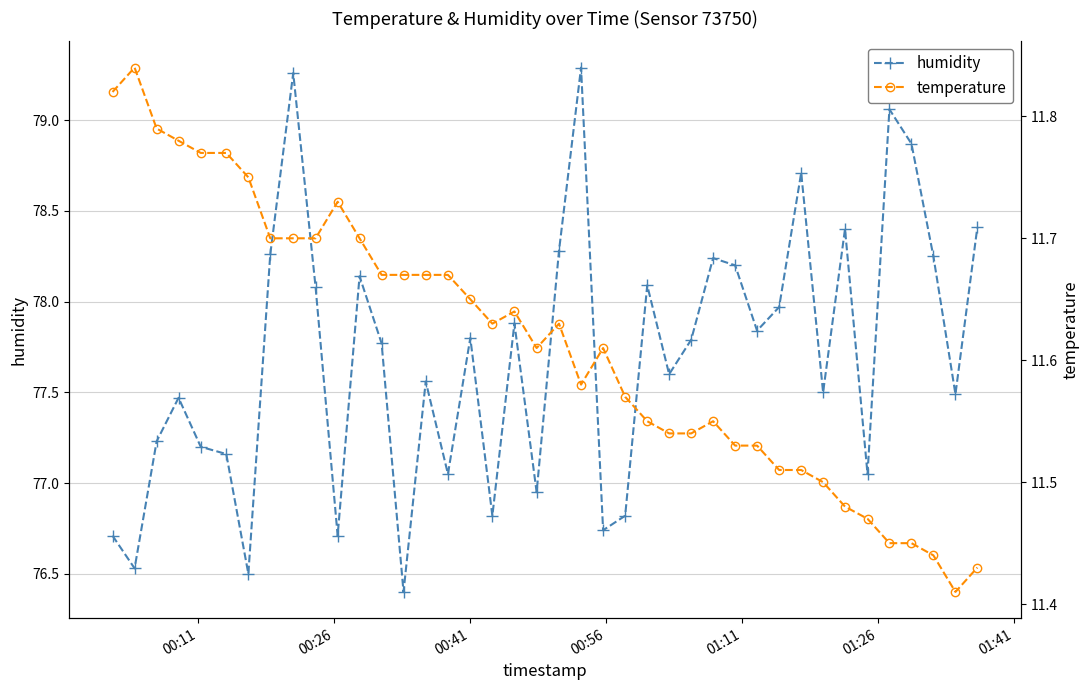

List the series in order of their peak value, lowest first.

temperature, humidity